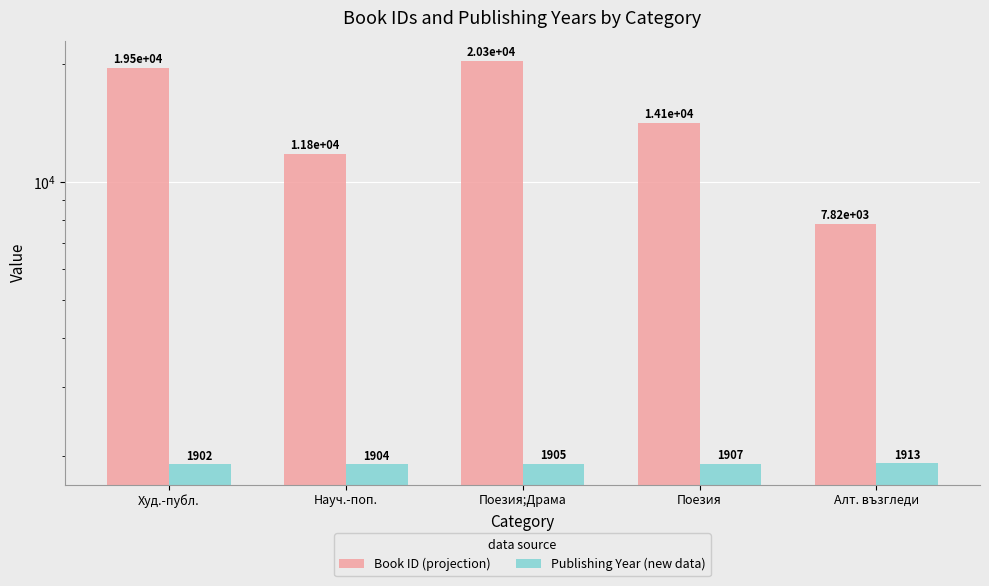

What are all the series names shown in the legend?

Book ID (projection), Publishing Year (new data)